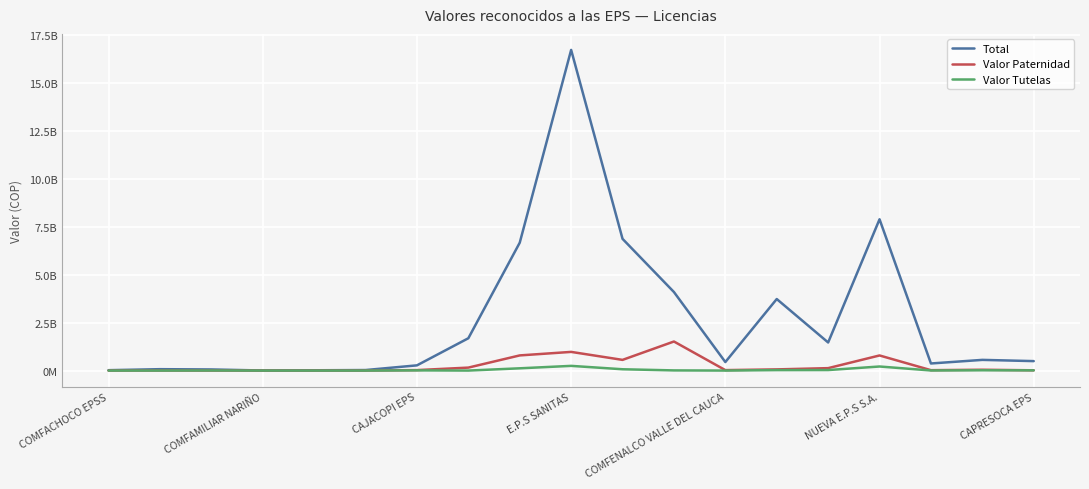

What are all the series names shown in the legend?

Total, Valor Paternidad, Valor Tutelas